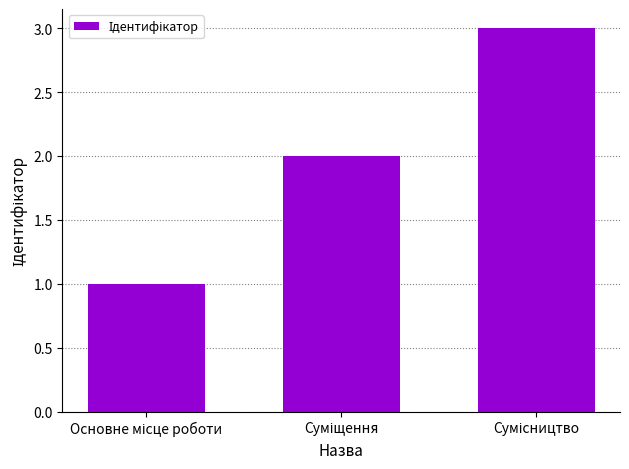

What is the sum of all values?

6